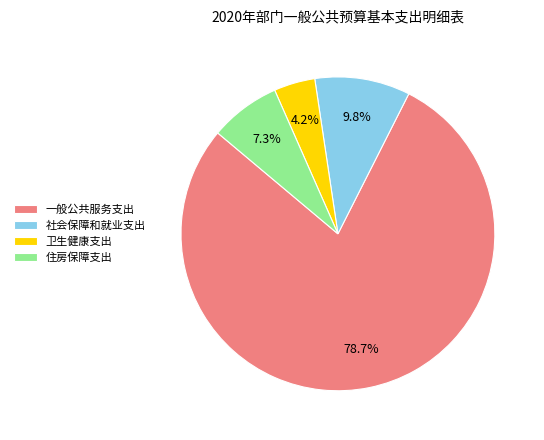

True or false: 一般公共服务支出 accounts for 79% of the total.

True